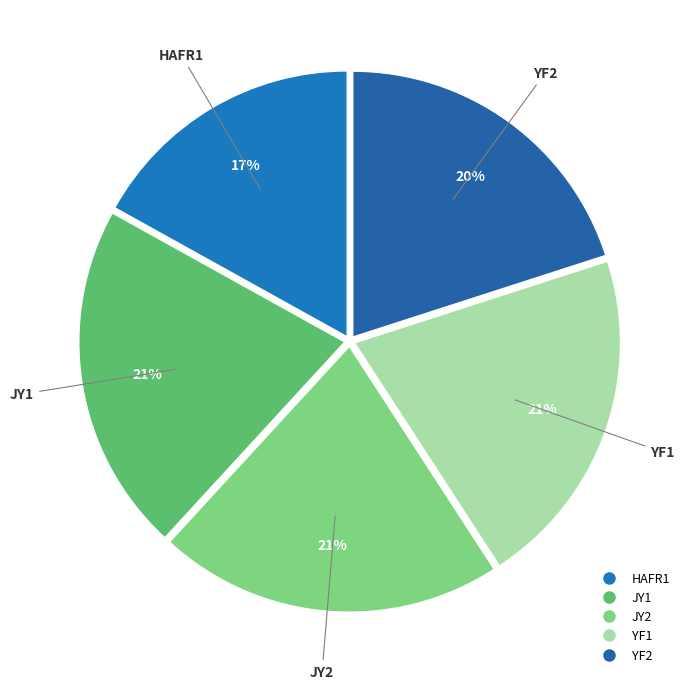

Which category has the smallest portion of the pie?

HAFR1